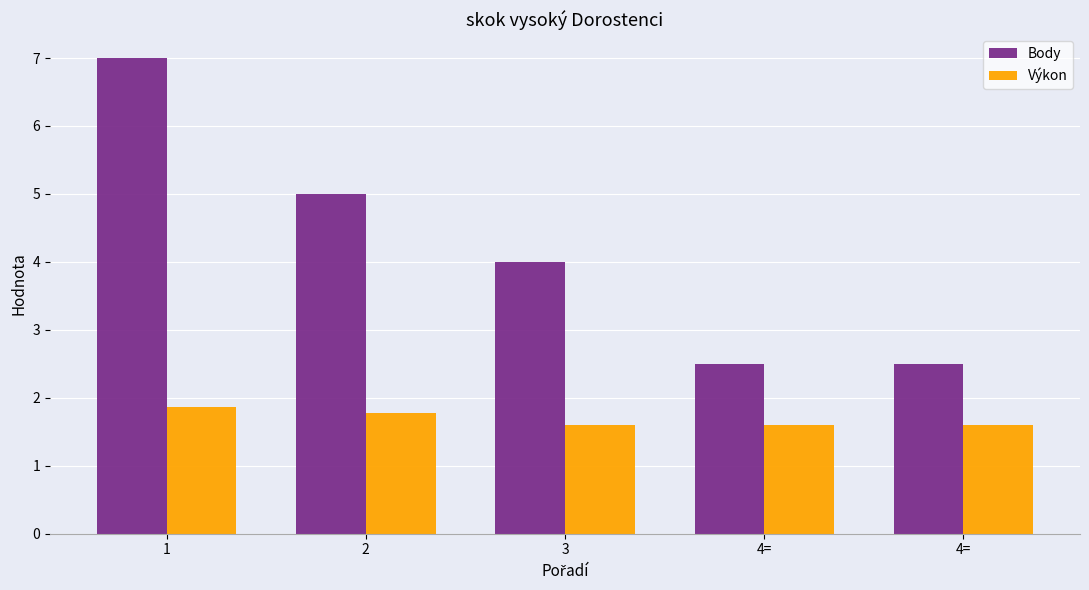

Is it true that Výkon equals 3.0 at 2?

False